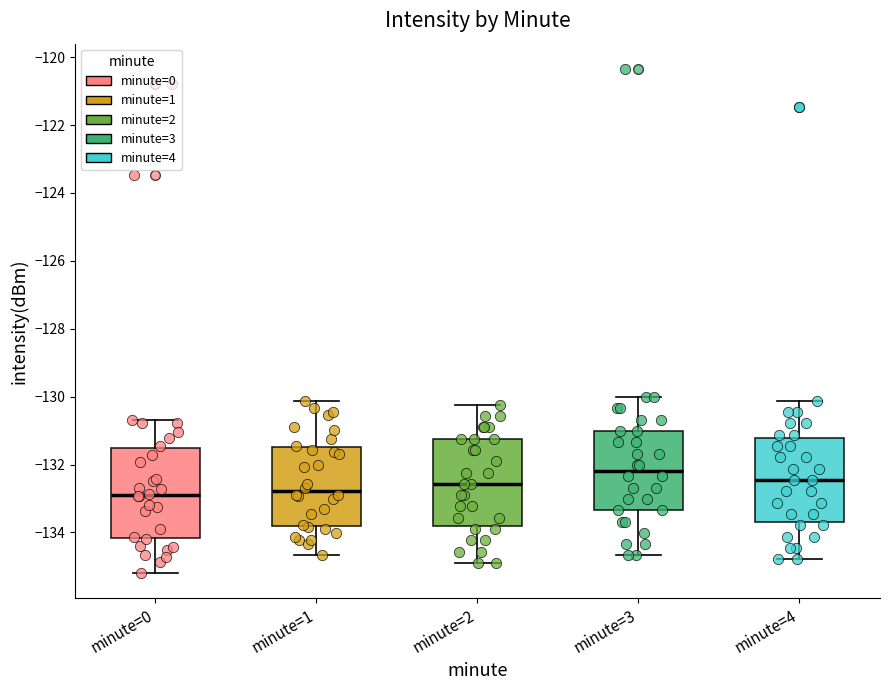

Where is the lower edge of the box for minute=3 on the y-axis? The values are not printed on the chart, so give them approximately, as read against the axis.

-133.4